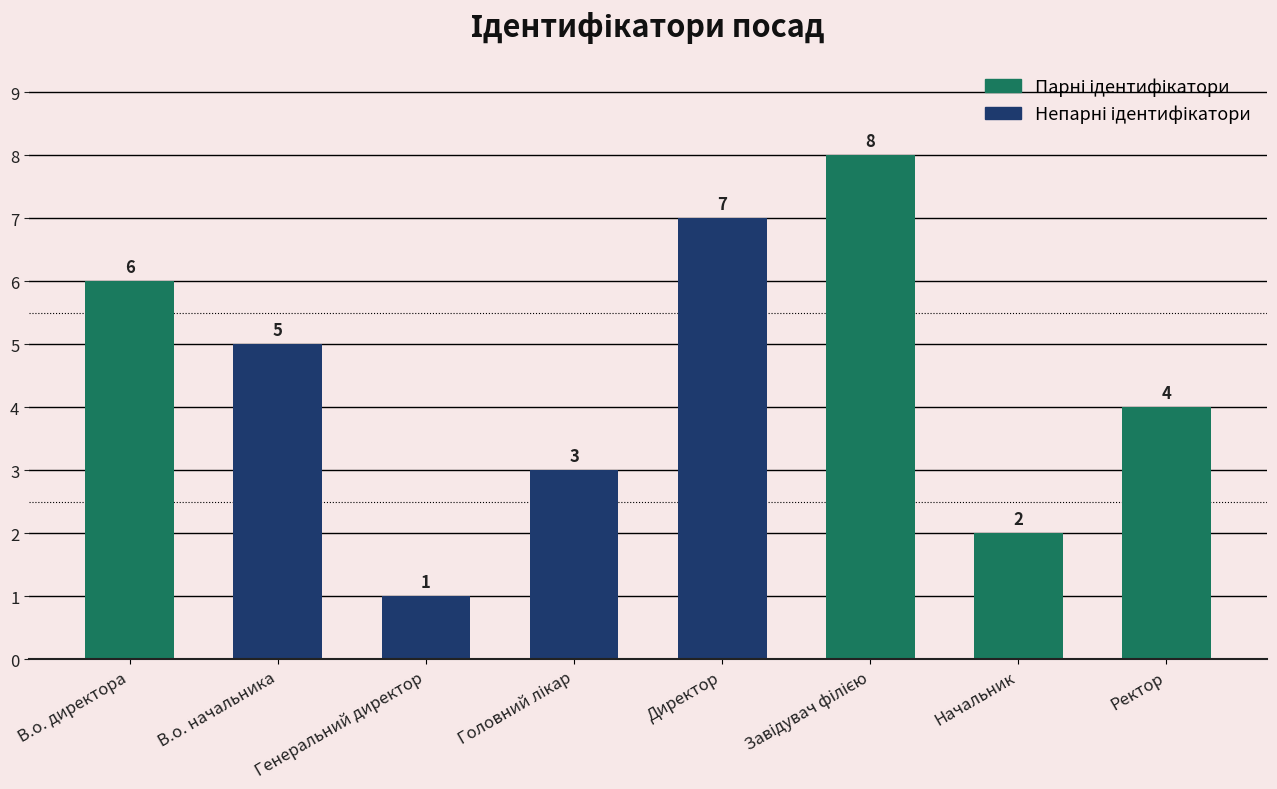

What is the change in value from Директор to Начальник?

-5